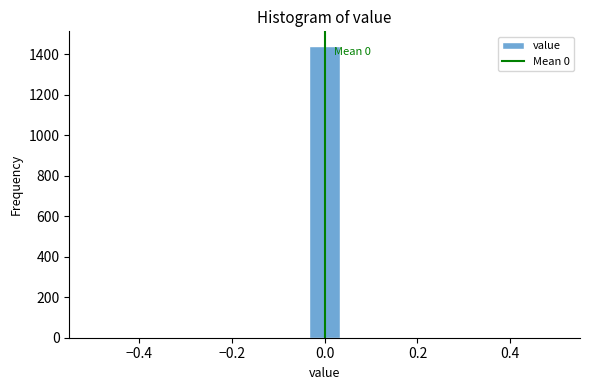

Around what value on the x-axis is the tallest bar? Give the approximate position of its centre, as read against the axis.

0.00